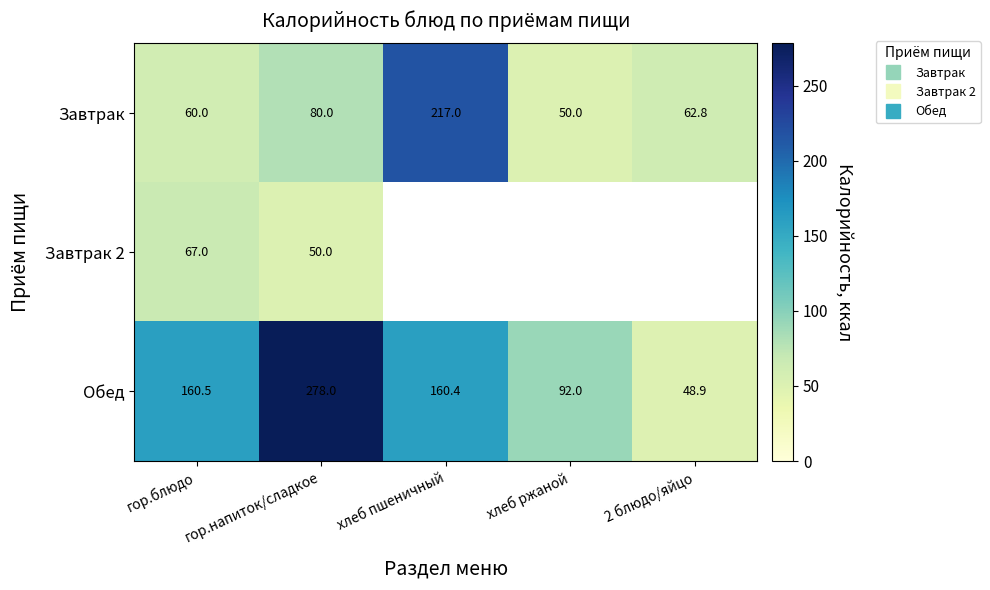

At which category does the chart reach its peak across all series?

гор.напиток/сладкое